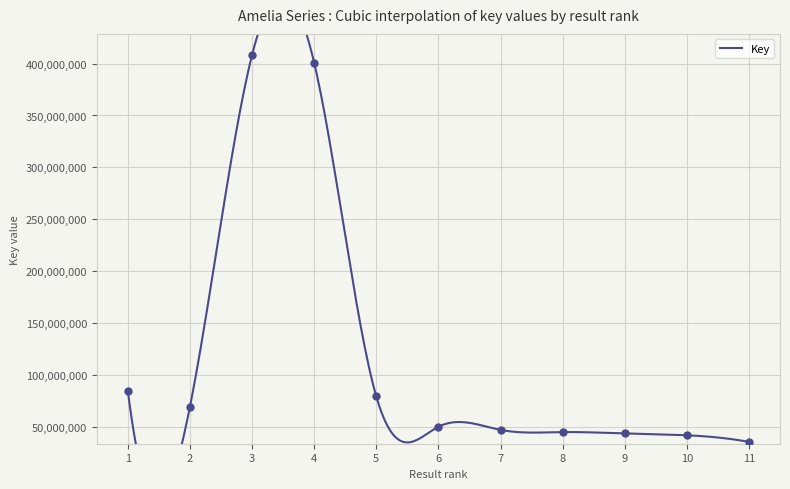

What is the ratio of the value at 1 to the value at 3?

0.2